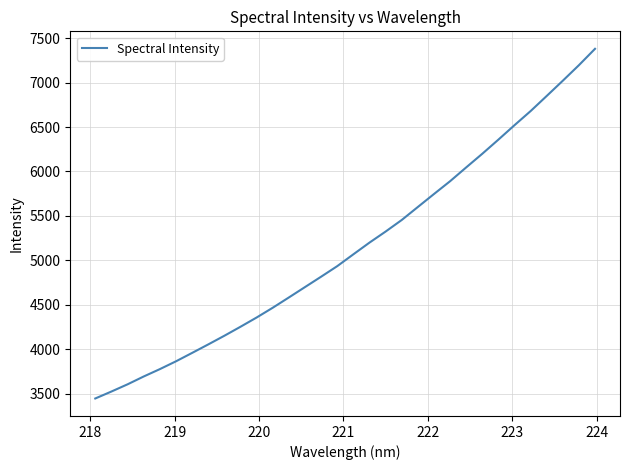

What is the greatest value displayed?

7380.9